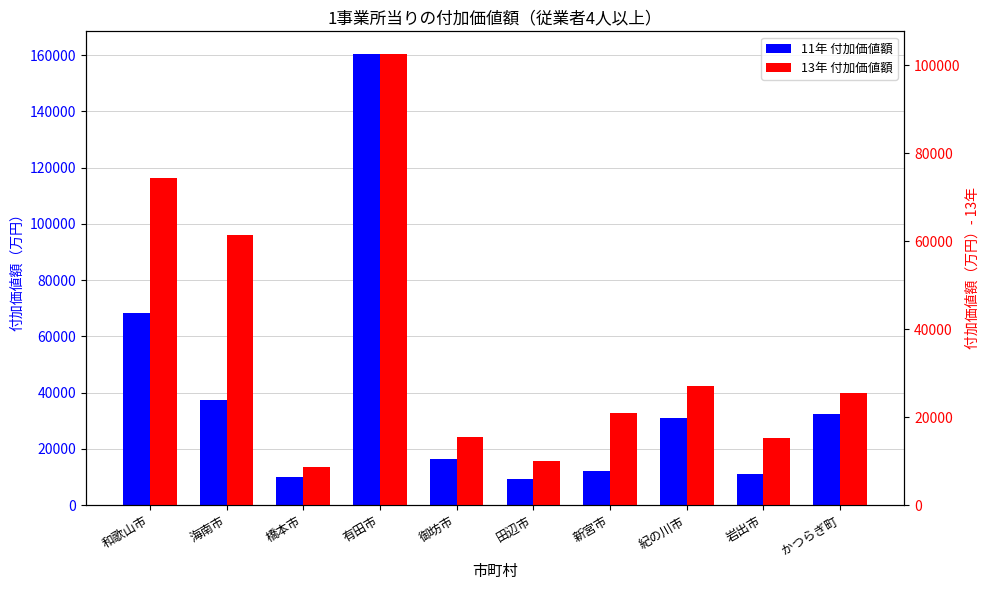

Which series has the largest range (max minus min)?

11年 付加価値額